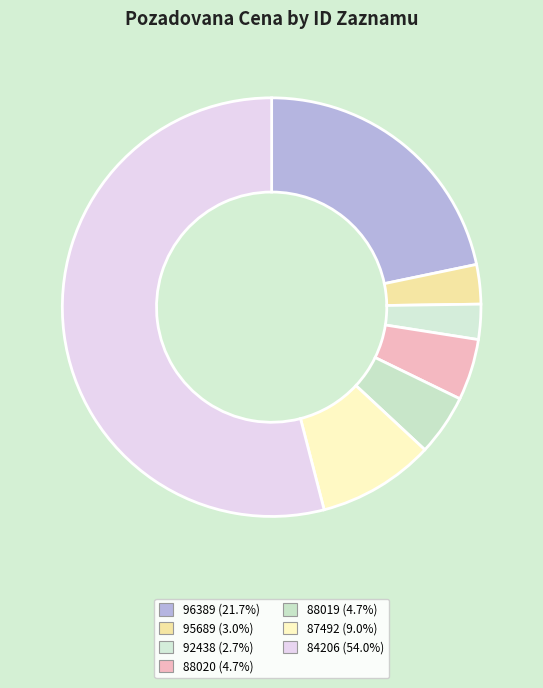

Rank the categories by value from highest to lowest.

84206, 96389, 87492, 88020, 88019, 95689, 92438